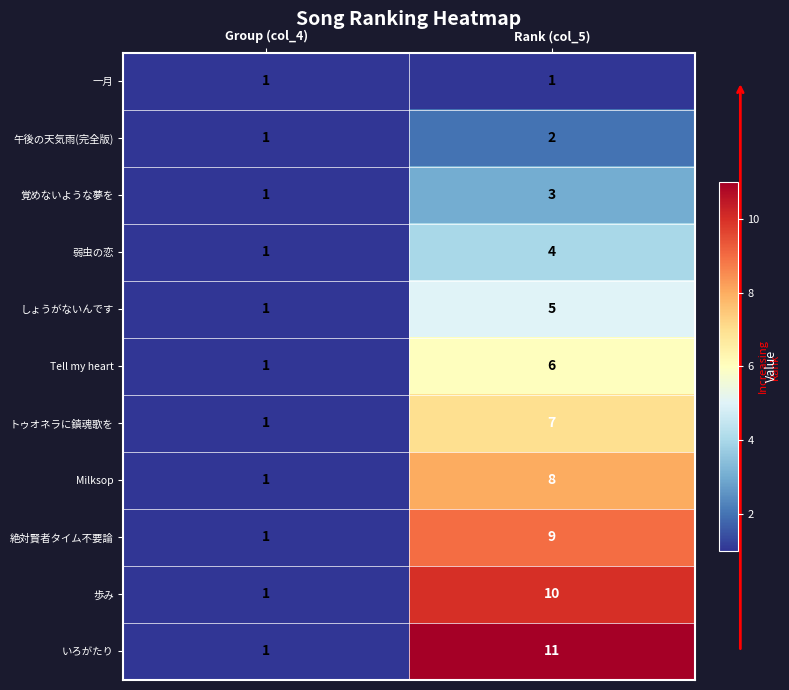

Which series changed the most between Group (col_4) and Rank (col_5)?

いろがたり